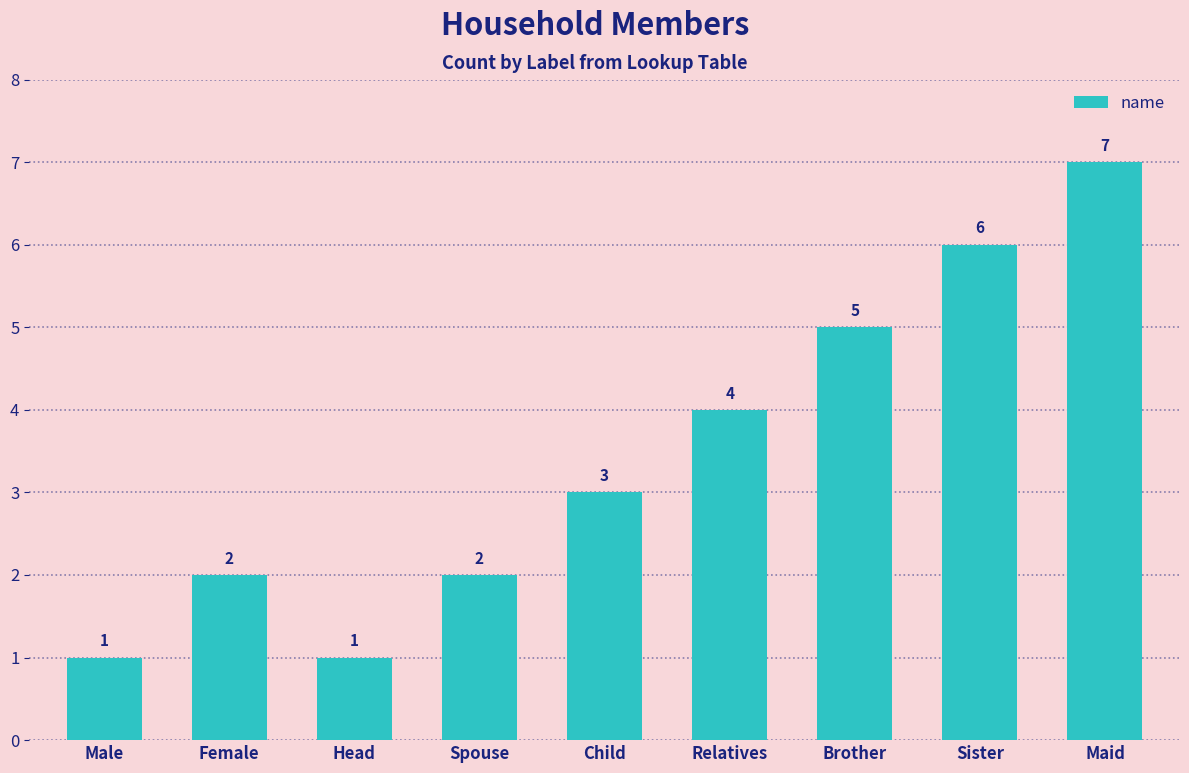

What position from the right is Sister?

2